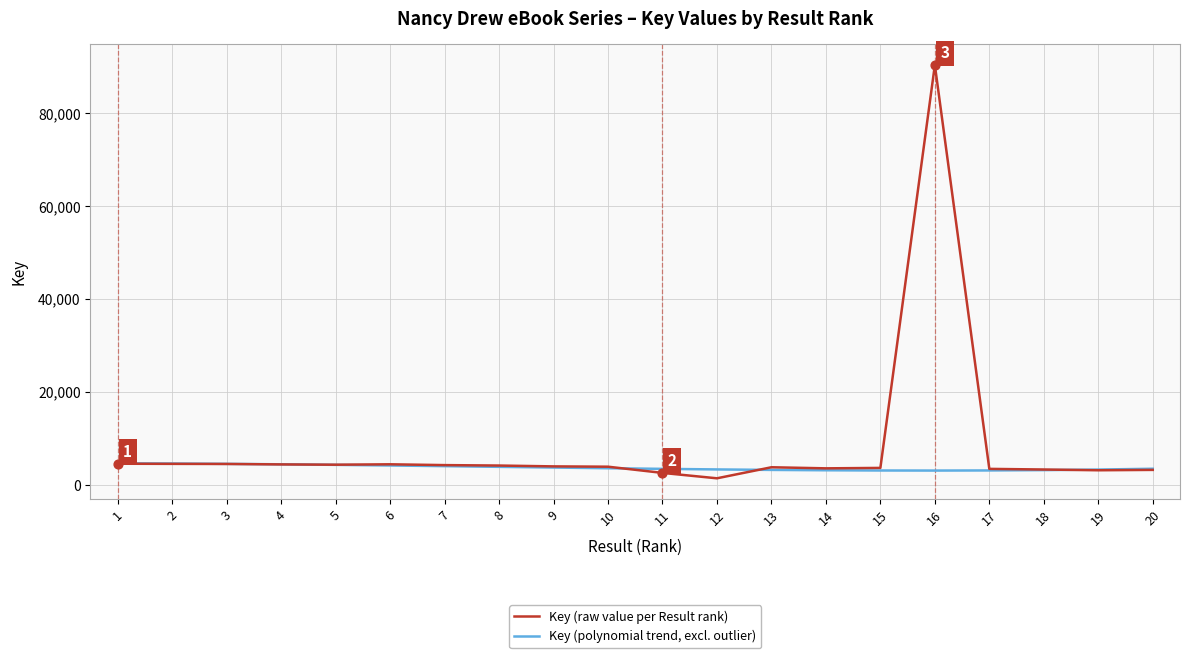

Is the value of Key (raw value per Result rank) at 7 greater than the value of Key (polynomial trend, excl. outlier) at 18?

Yes